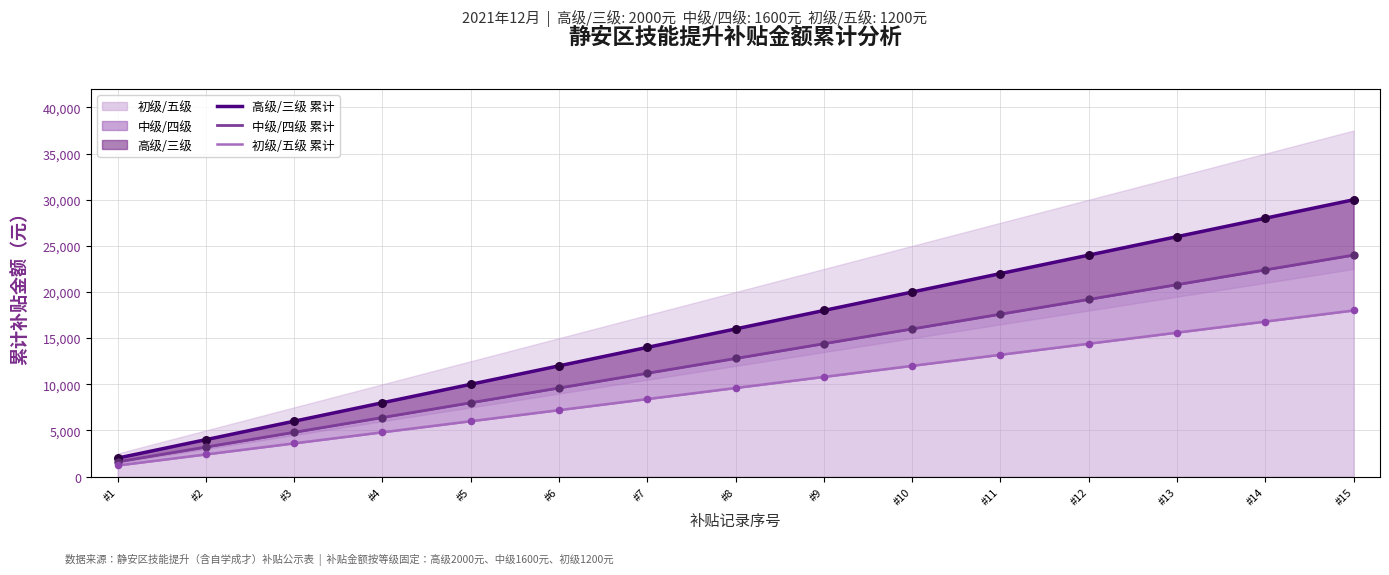

Which series has the largest total across all categories?

高级/三级 累计